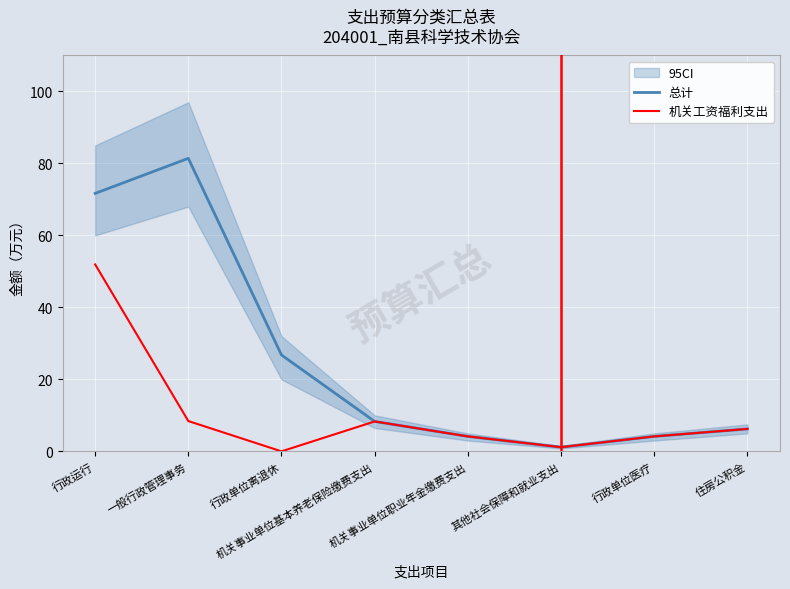

At which label does 机关工资福利支出 first exceed 6?

行政运行